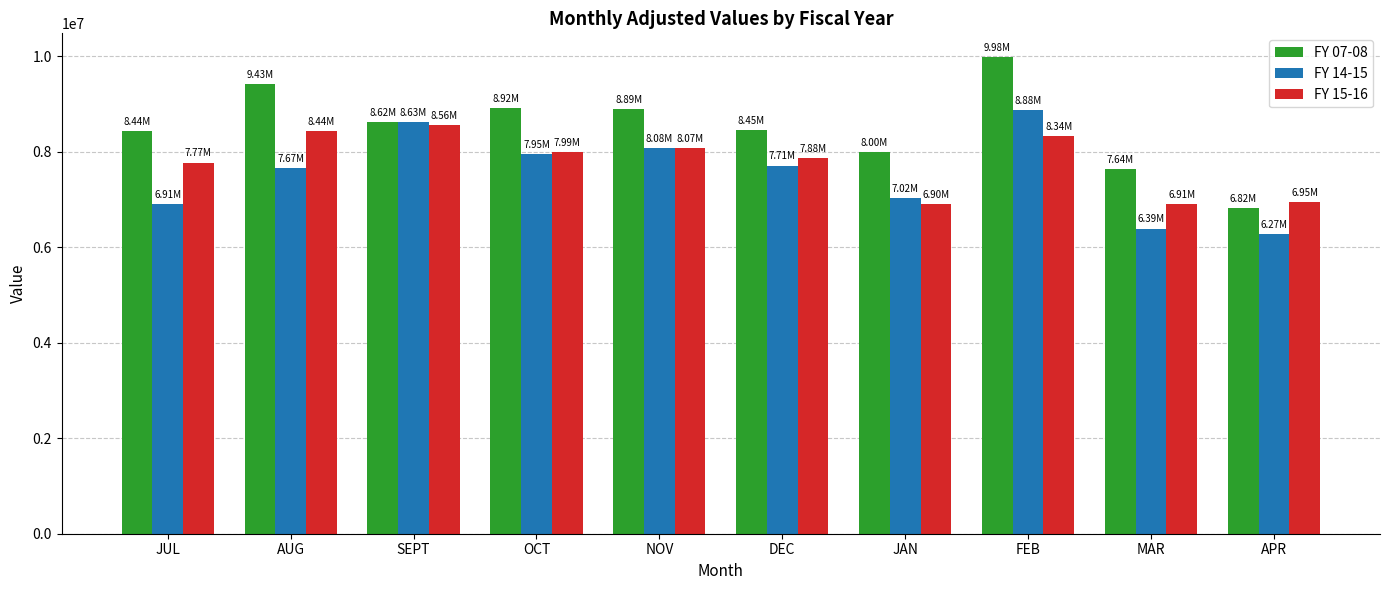

At which category does the chart reach its peak across all series?

FEB